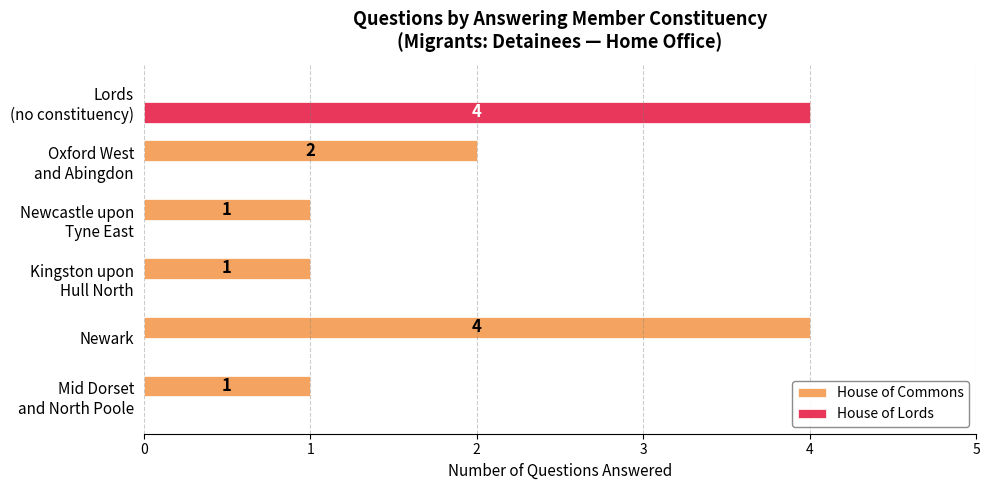

What is the sum of all House of Commons values?

9